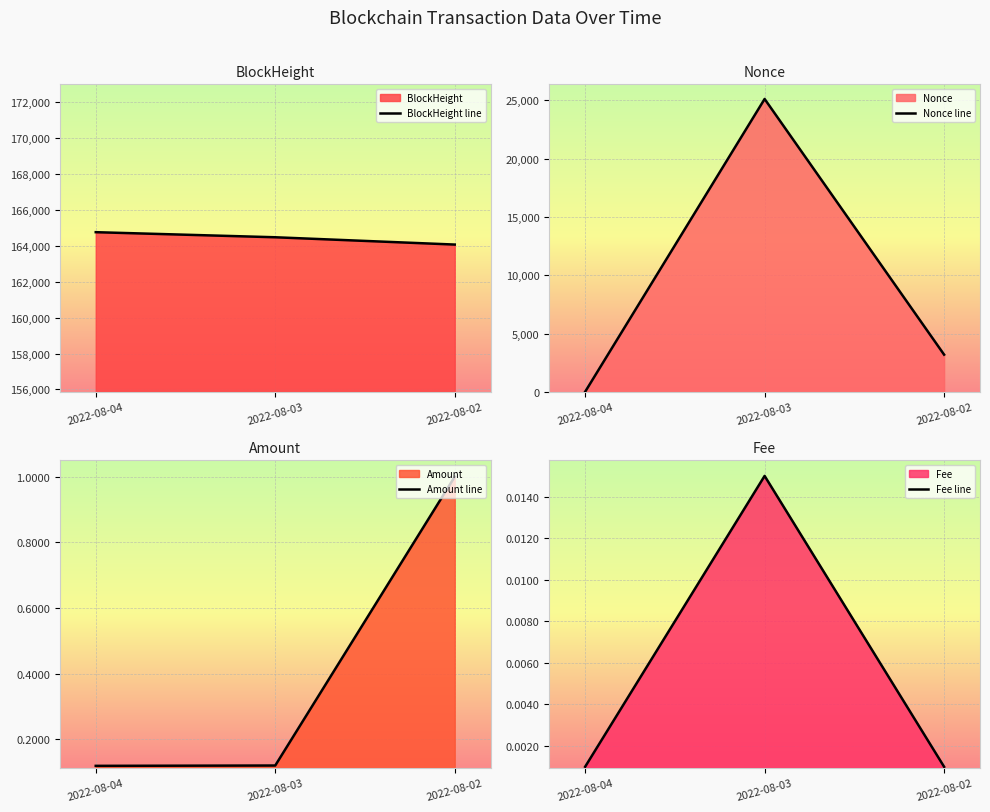

At which label is Fee line closest to 0?

2022-08-04